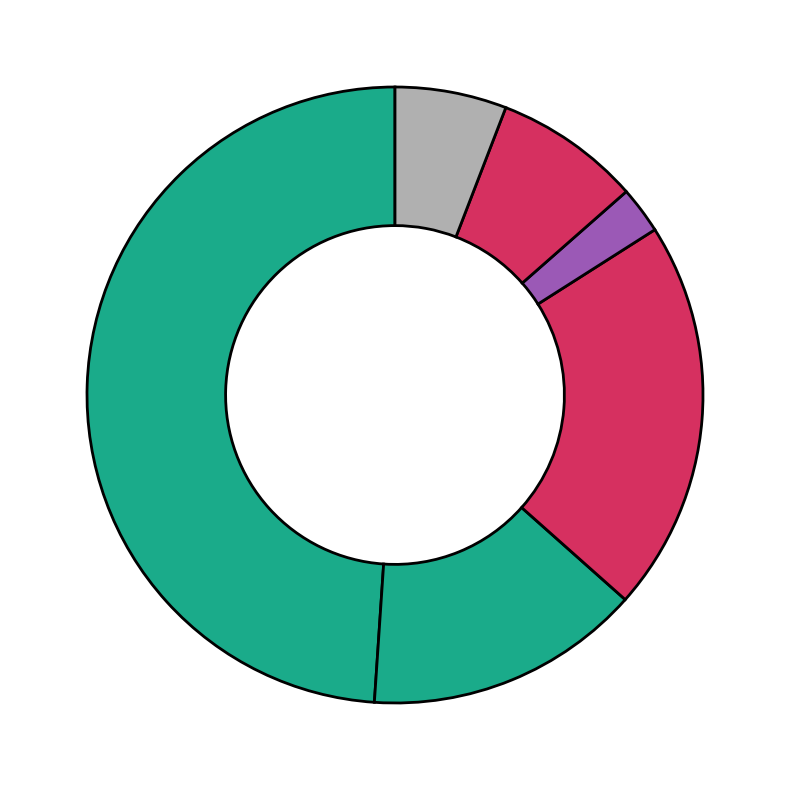

Count the number of slices in the pie.

6